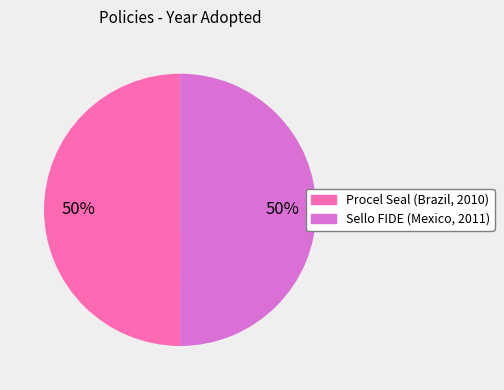

How many slices are in this pie chart?

2